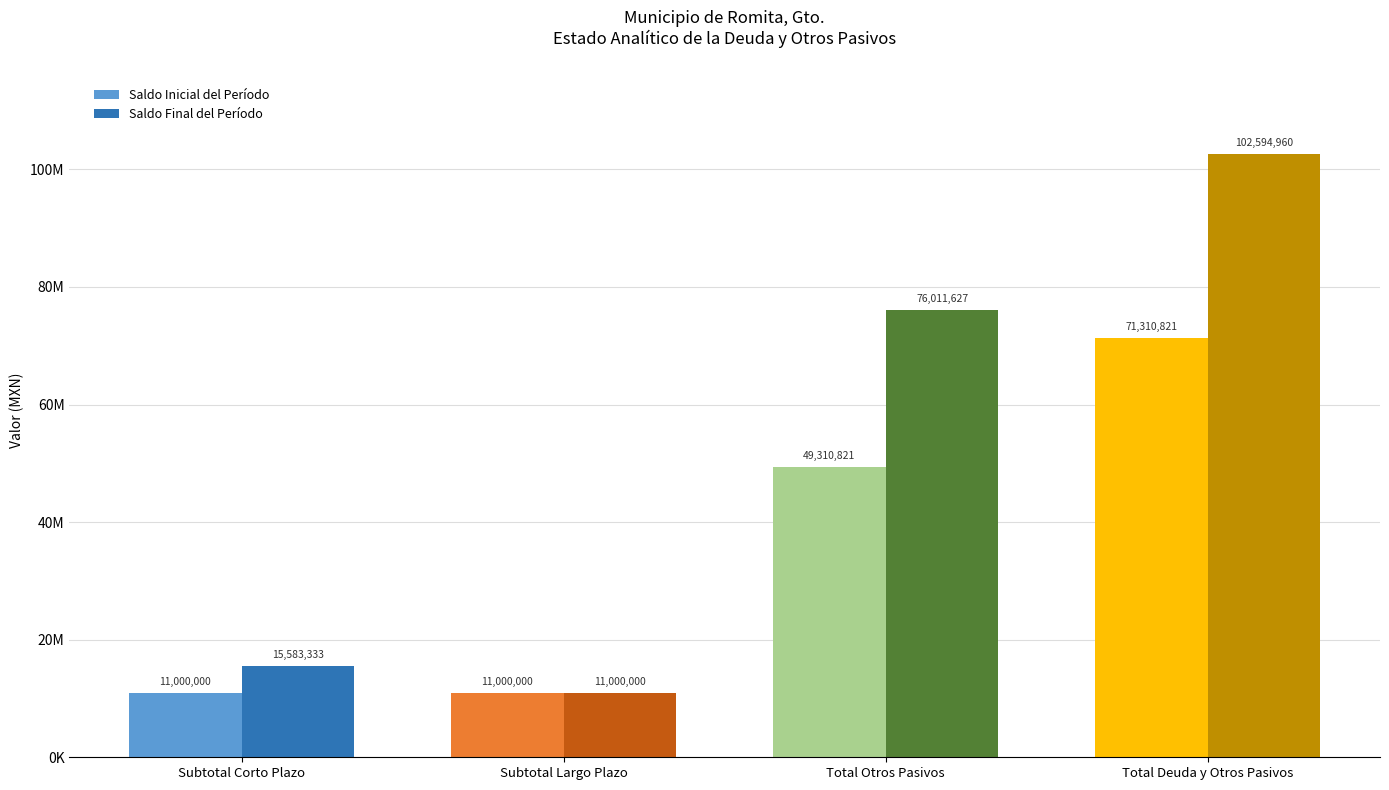

List the series in order of their peak value, highest first.

Saldo Final del Período, Saldo Inicial del Período